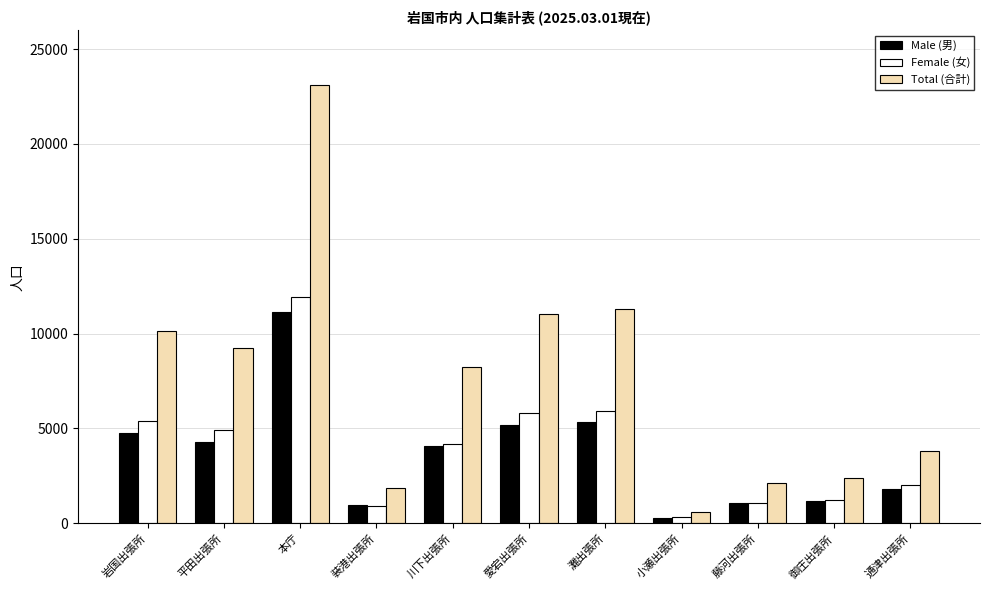

Reading left to right, extract all data points from this chart.

Male (男): 4773	4312	11141	944	4054	5194	5347	286	1062	1166	1785
Female (女): 5387	4925	11957	924	4174	5816	5933	336	1088	1218	2011
Total (合計): 10160	9237	23098	1868	8228	11010	11280	622	2150	2384	3796